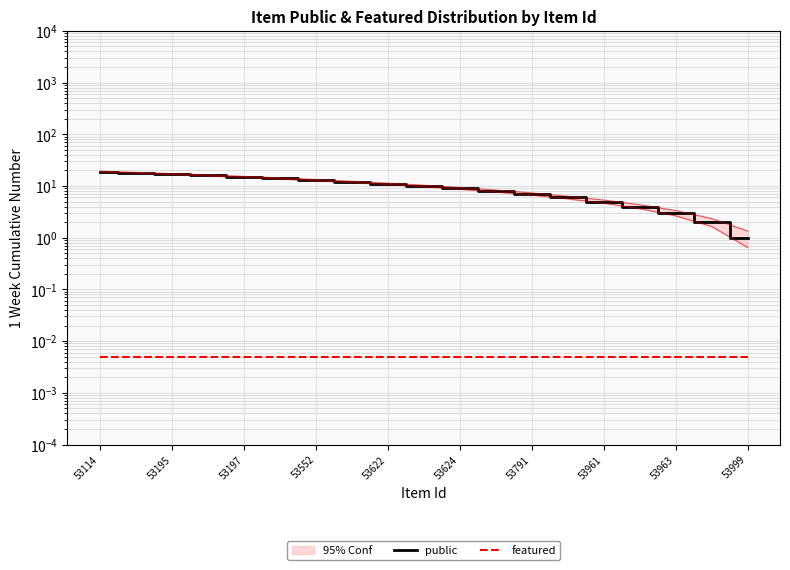

How many data points does each series have?

19